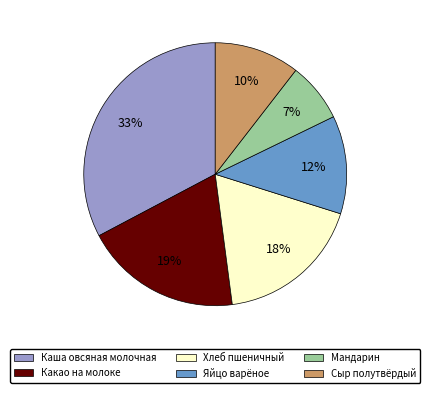

Which has a higher value, Мандарин or Хлеб пшеничный?

Хлеб пшеничный